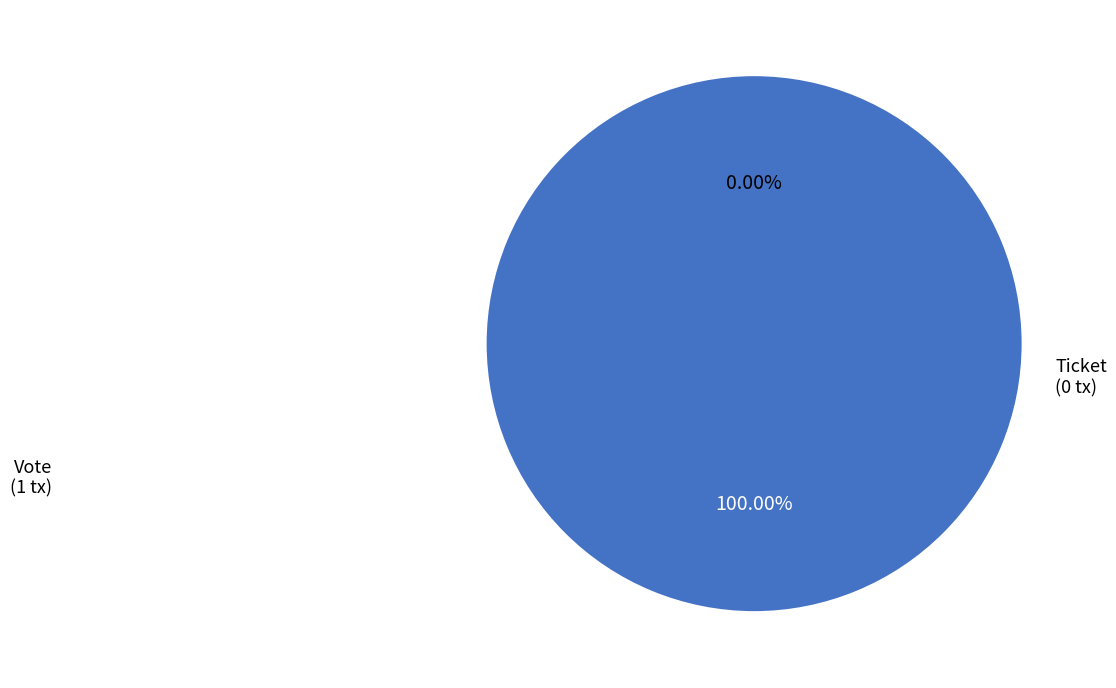

To the nearest percent, what is the difference between the largest and smallest slice percentages?

100%